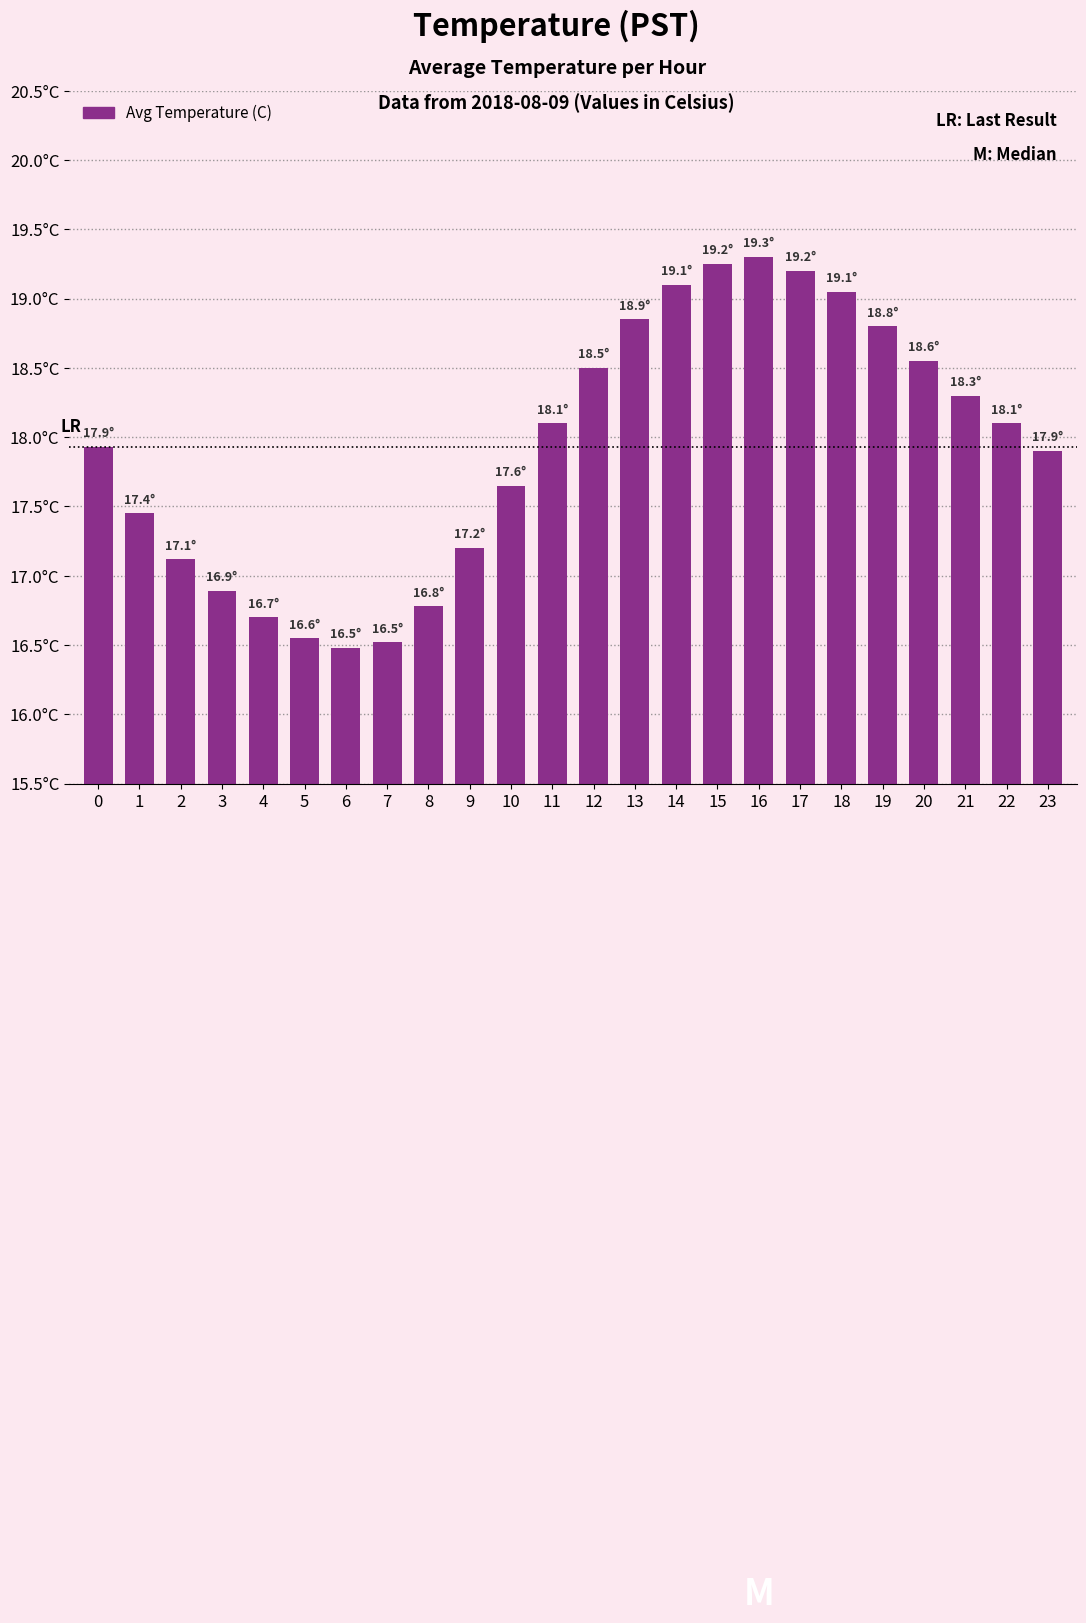

Are the bars horizontal?

No